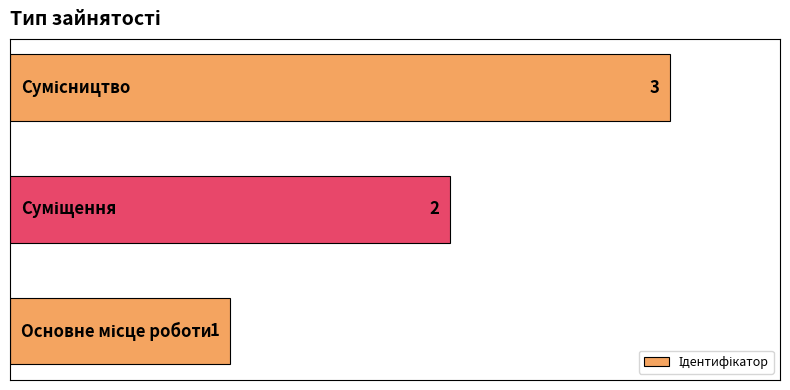

What is the sum of all values?

6